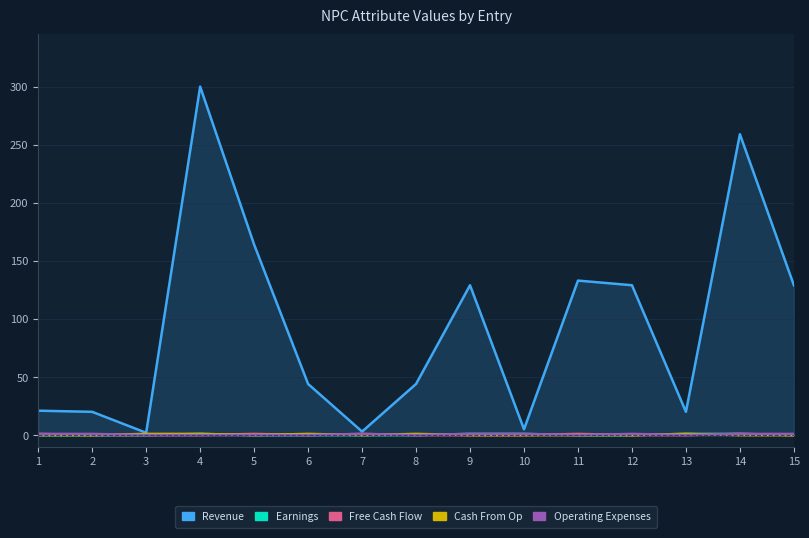

Is the value of Earnings at 12 greater than the value of Cash From Op at 4?

No